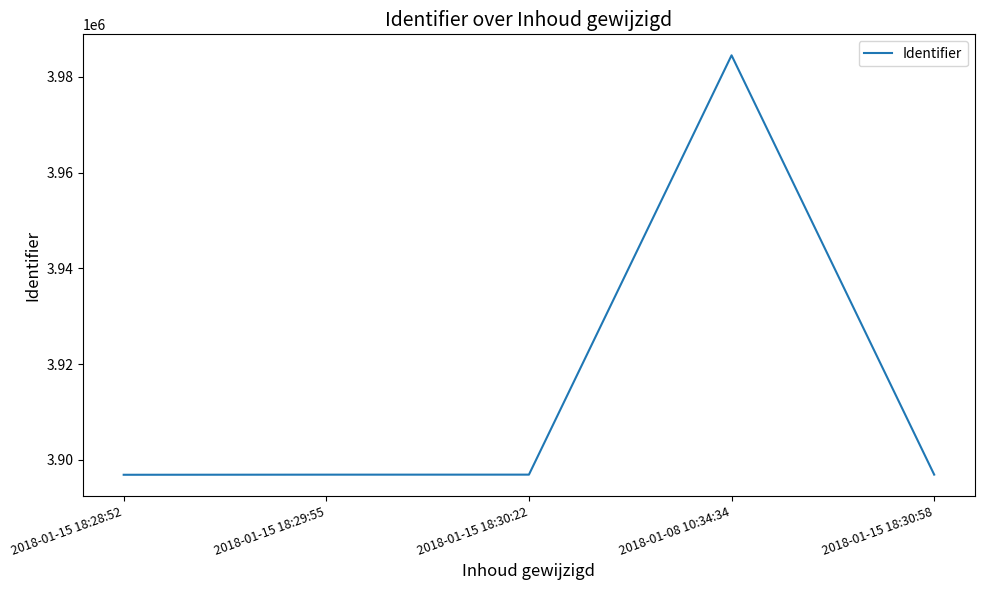

What position from the left is 2018-01-15 18:30:22?

3